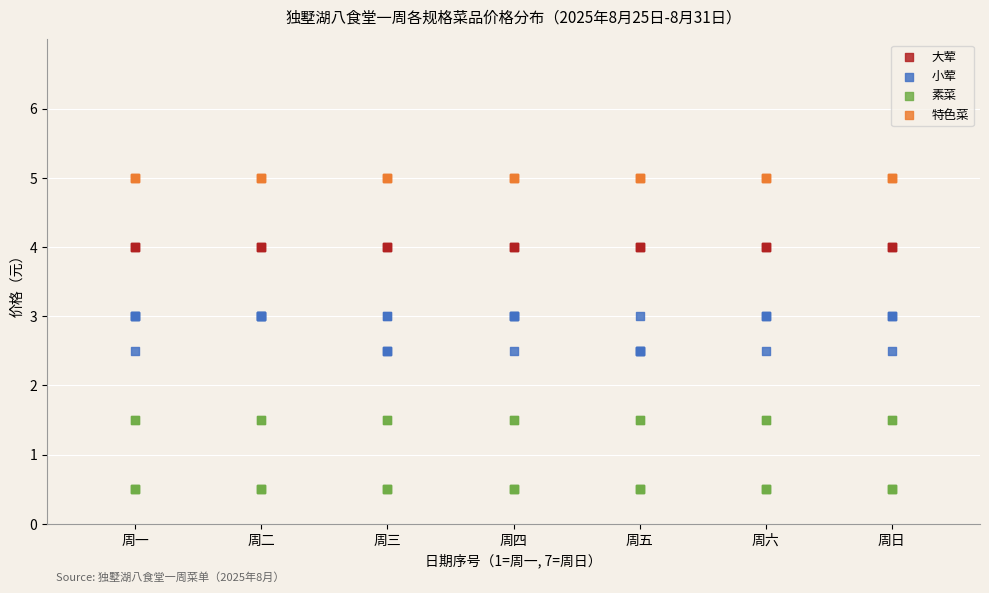

Which series reaches the maximum Y coordinate?

特色菜